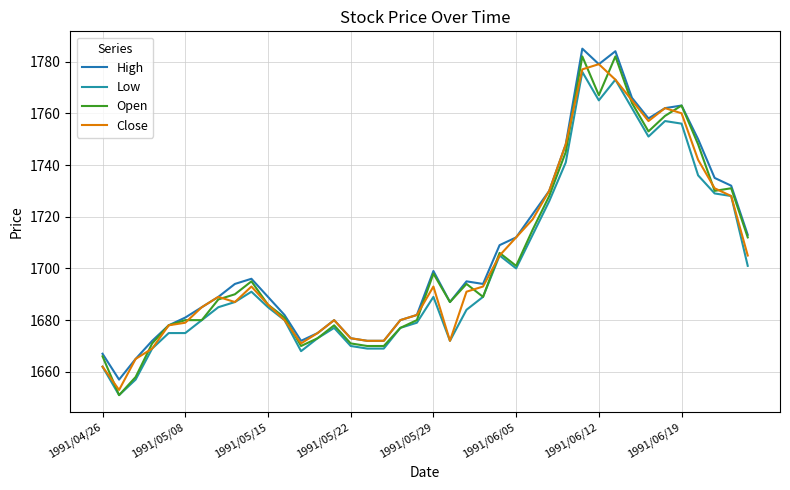

Is this an area chart (filled region under the line)?

No